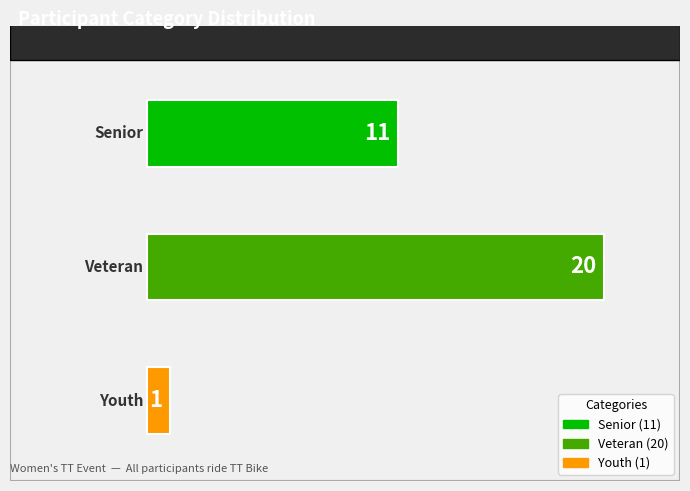

Rank the categories by value from lowest to highest.

Youth, Senior, Veteran